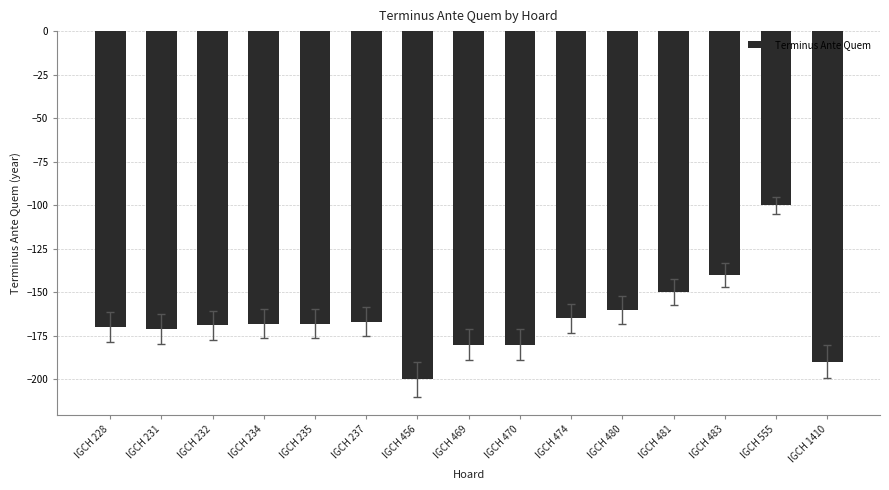

What is the sum of the values at IGCH 1410 and IGCH 235?

-358